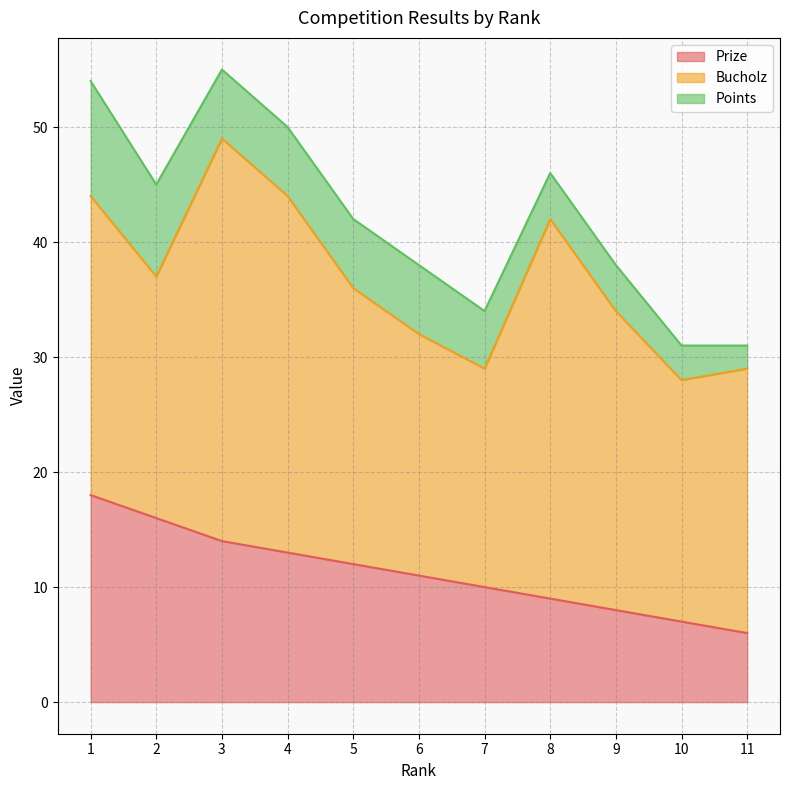

Reading right to left, list all the values displayed in this chart.

Prize: 6	7	8	9	10	11	12	13	14	16	18
Bucholz: 23	21	26	33	19	21	24	31	35	21	26
Points: 2	3	4	4	5	6	6	6	6	8	10